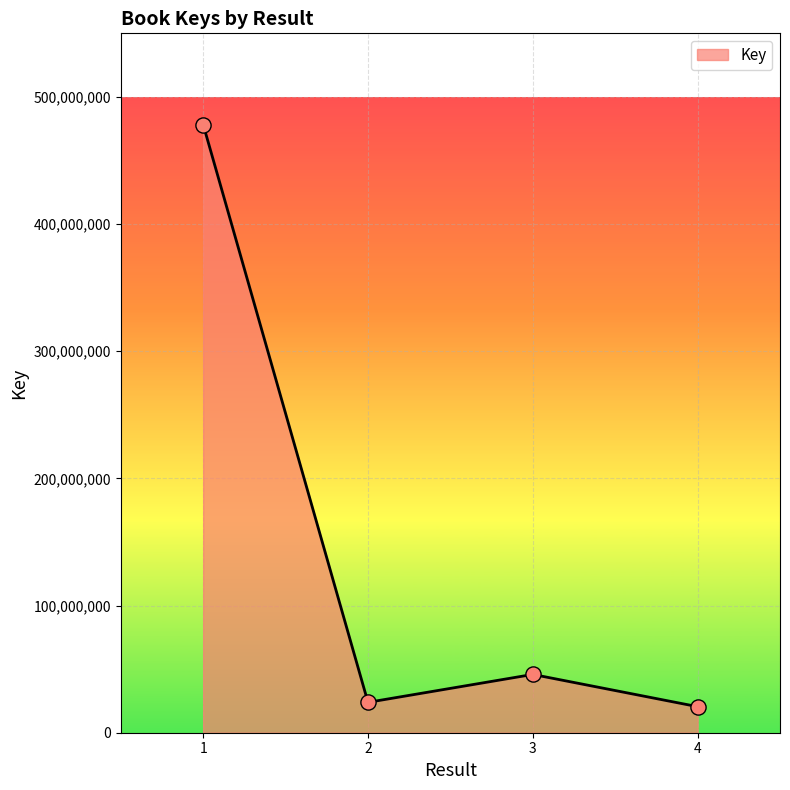

What is the ratio of the value at 2 to the value at 4?

1.2